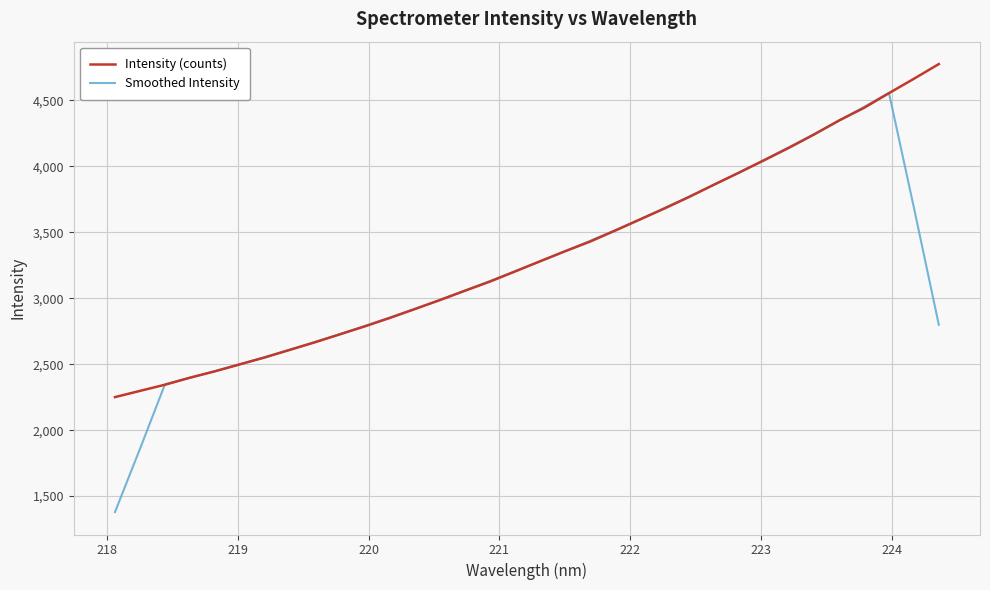

Which series ends up on top after the final intersection of Intensity (counts) and Smoothed Intensity?

Intensity (counts)